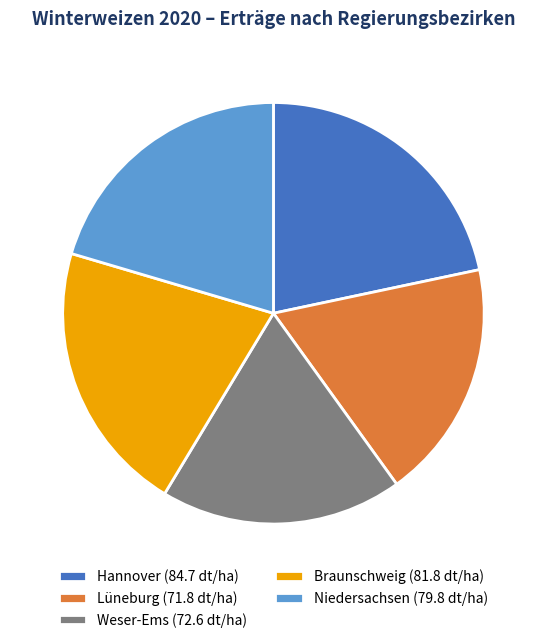

Approximately how many times larger is the value at Hannover (84.7 dt/ha) compared to Weser-Ems (72.6 dt/ha)?

1.2